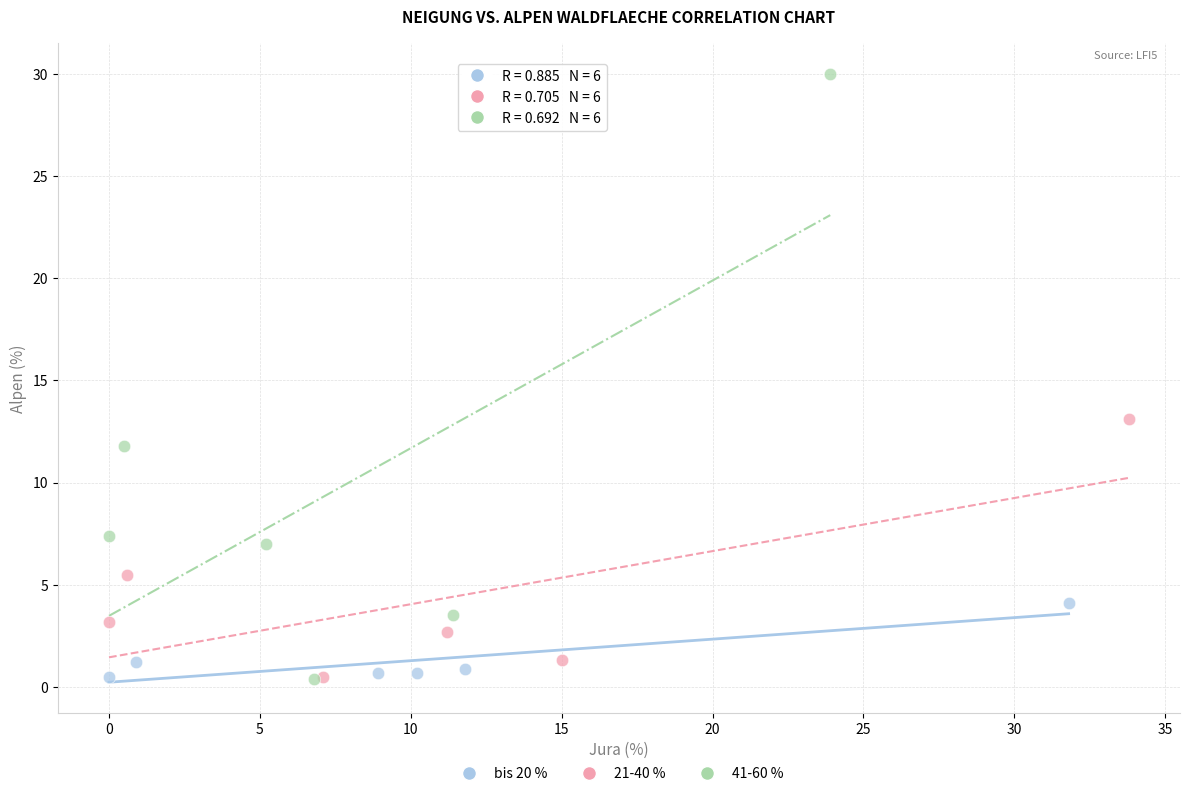

Which series has the widest spread of Y values?

41-60 %